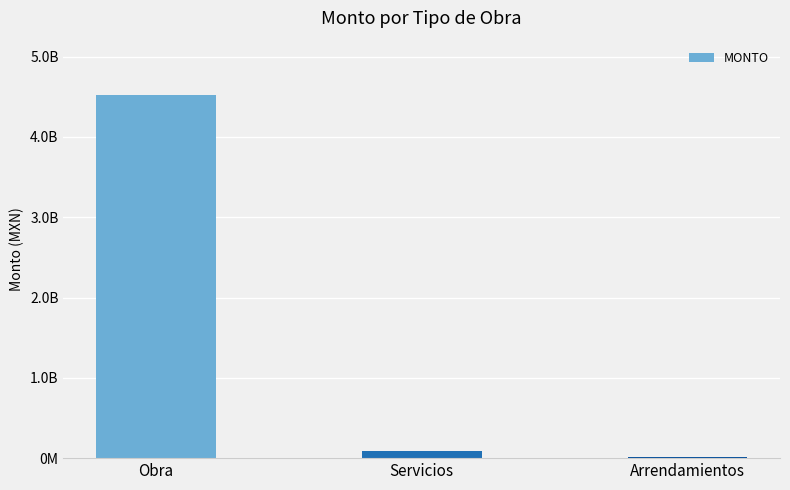

Is it true that the value at Obra is 4521308234.6?

True